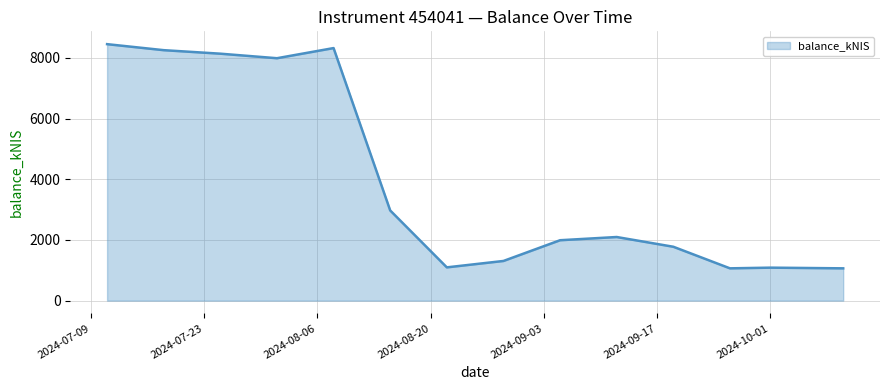

What is the greatest value displayed?

8450.0